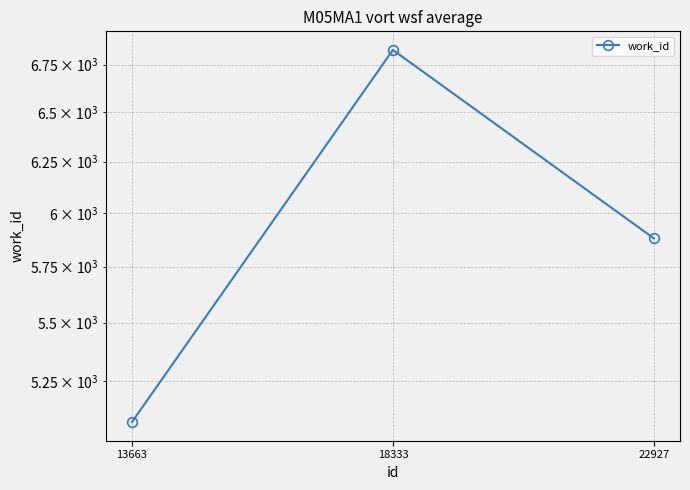

Between 18333 and 13663, which is larger?

18333